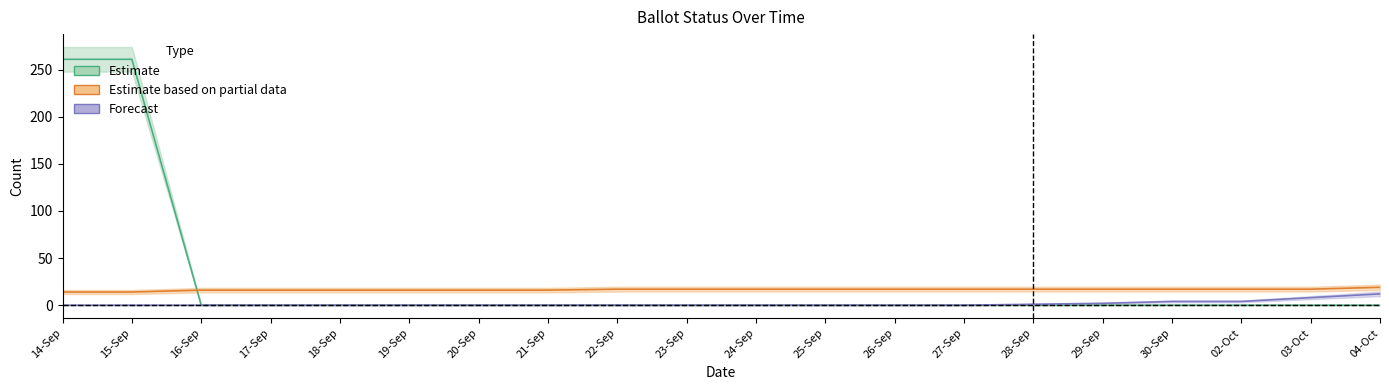

True or false: NOT_ISSUED has more than 1 interior local peaks.

False